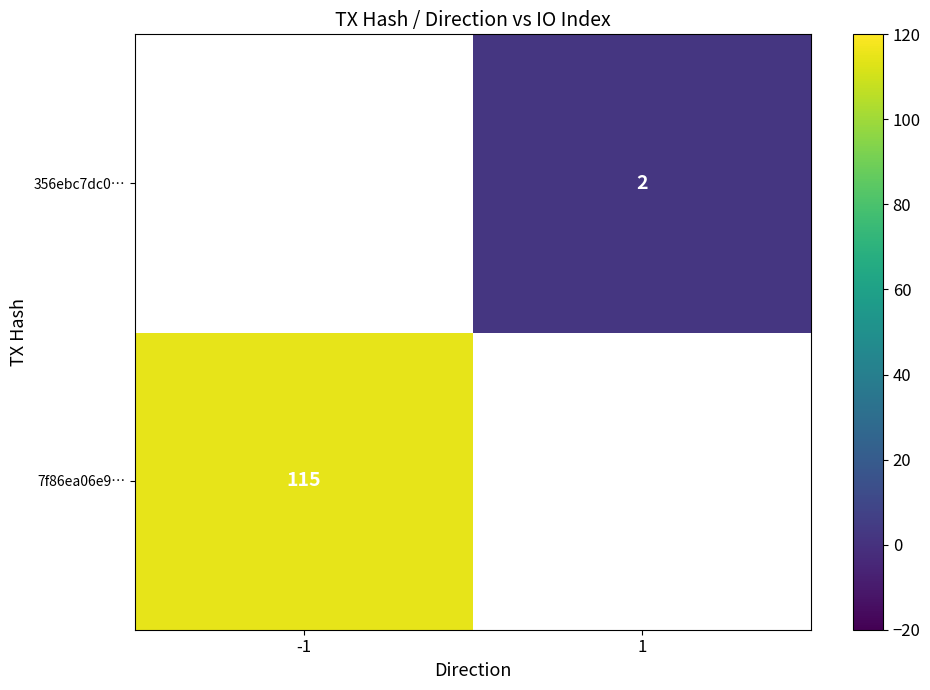

Is the value of 7f86ea06e9… at -1 greater than the value of 356ebc7dc0… at 1?

Yes